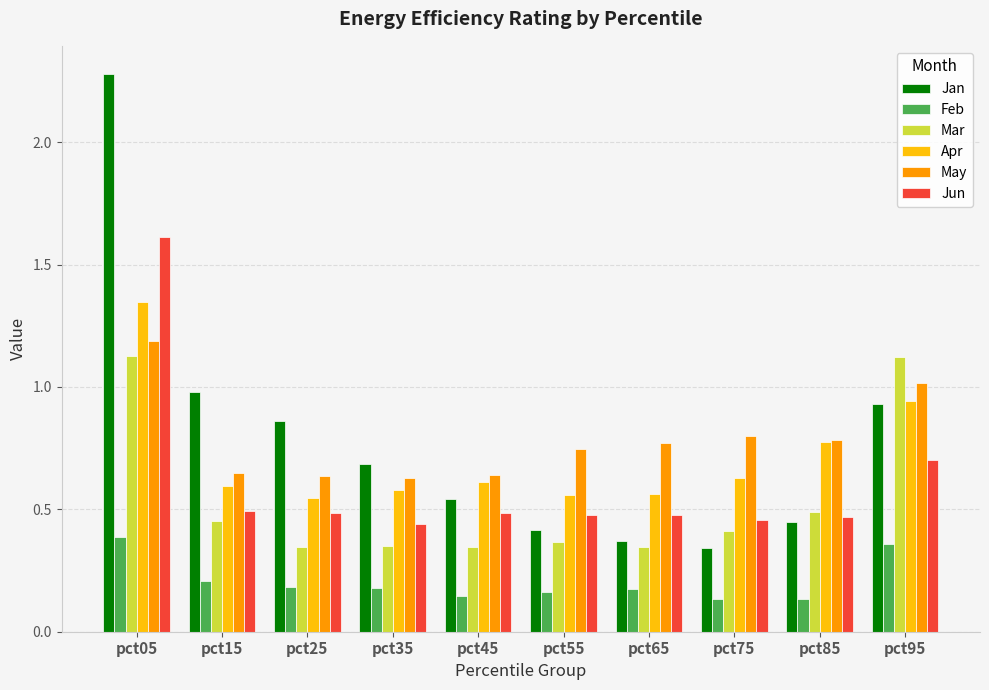

Between pct65 and pct95, which series saw the biggest shift?

Mar